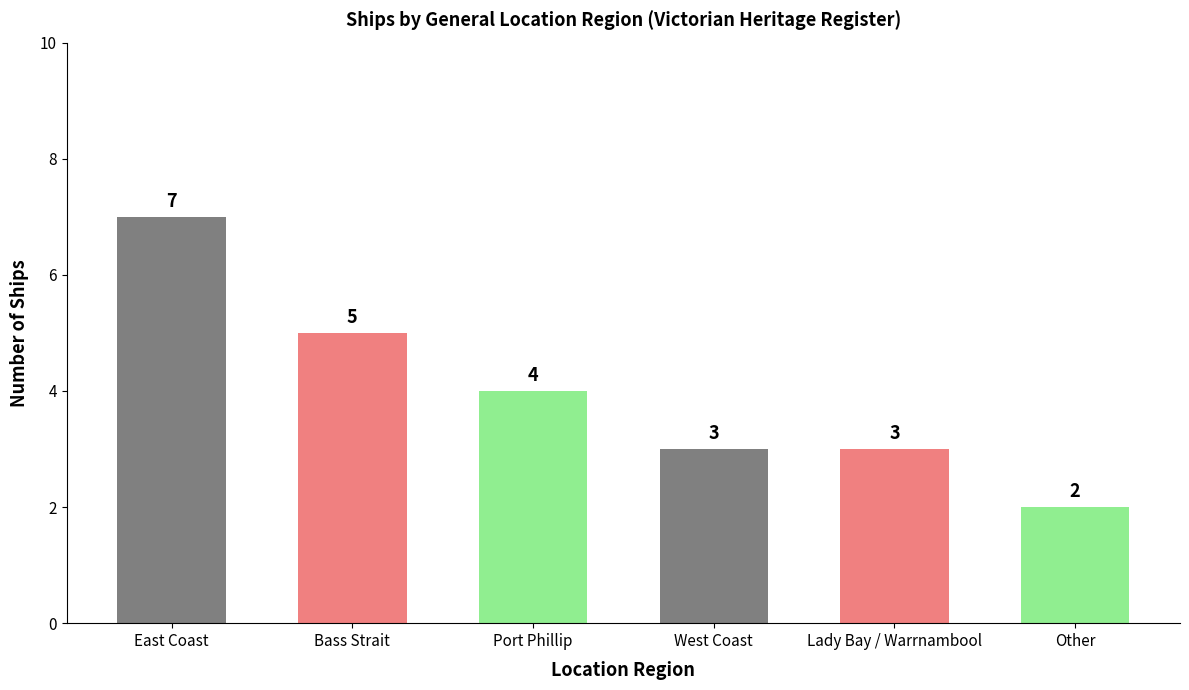

What is the difference between the values at Other and West Coast?

1